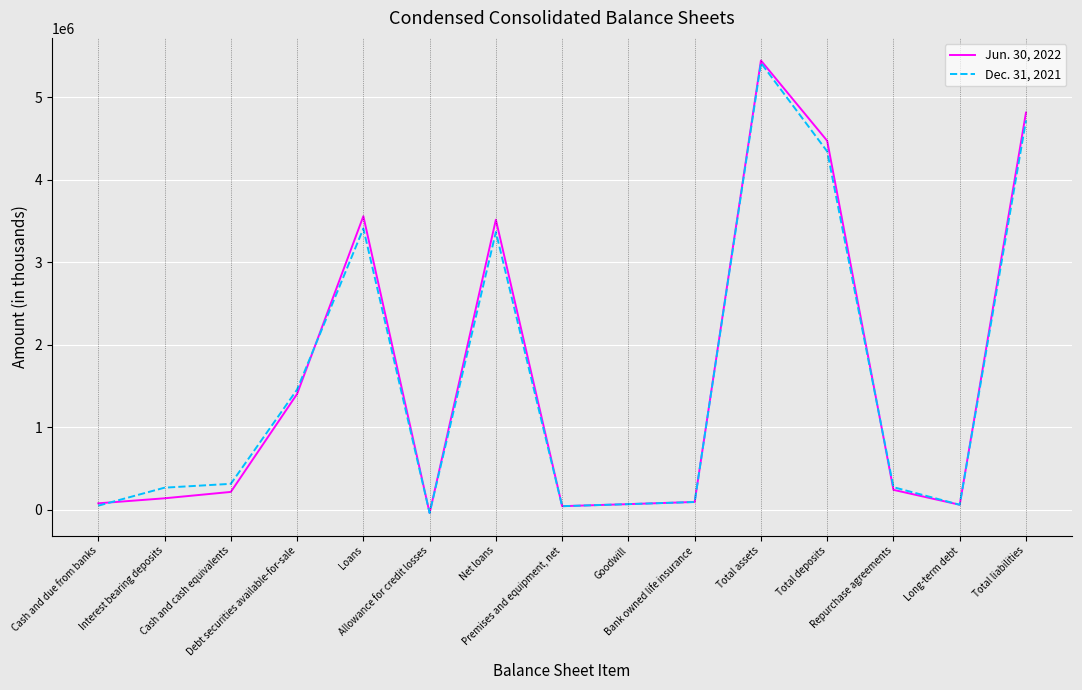

At how many categories does at least one series exceed 916812?

6